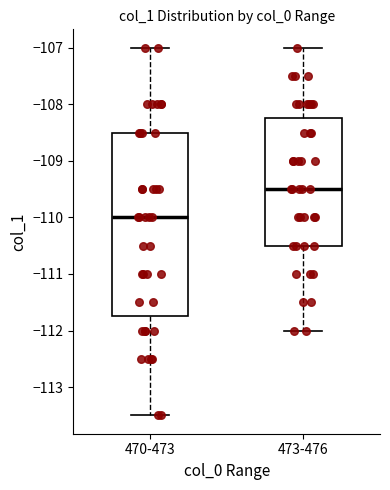

Reading left to right, read every box against the y-axis: the position of its median line, the range the box covers, and the ends of its whiskers. The values are not printed on the chart, so give them approximately, as read against the axis.

470-473: median -110.0, box -111.7 to -108.5, whiskers -113.5 to -107.0
473-476: median -109.5, box -110.5 to -108.2, whiskers -112.0 to -107.0